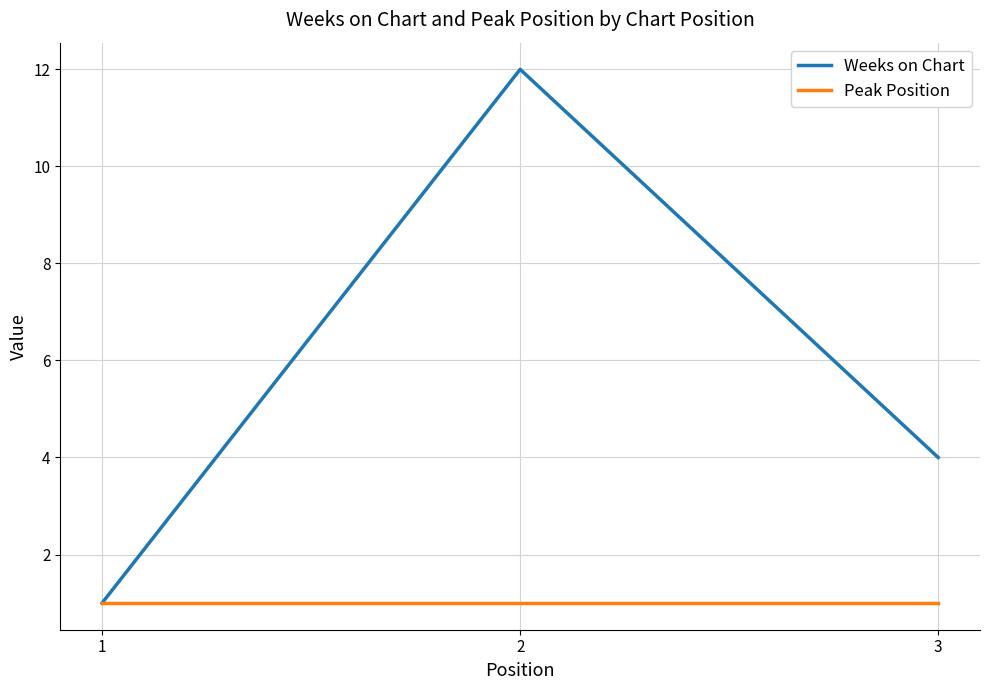

At which category is the sum across all series the highest?

2